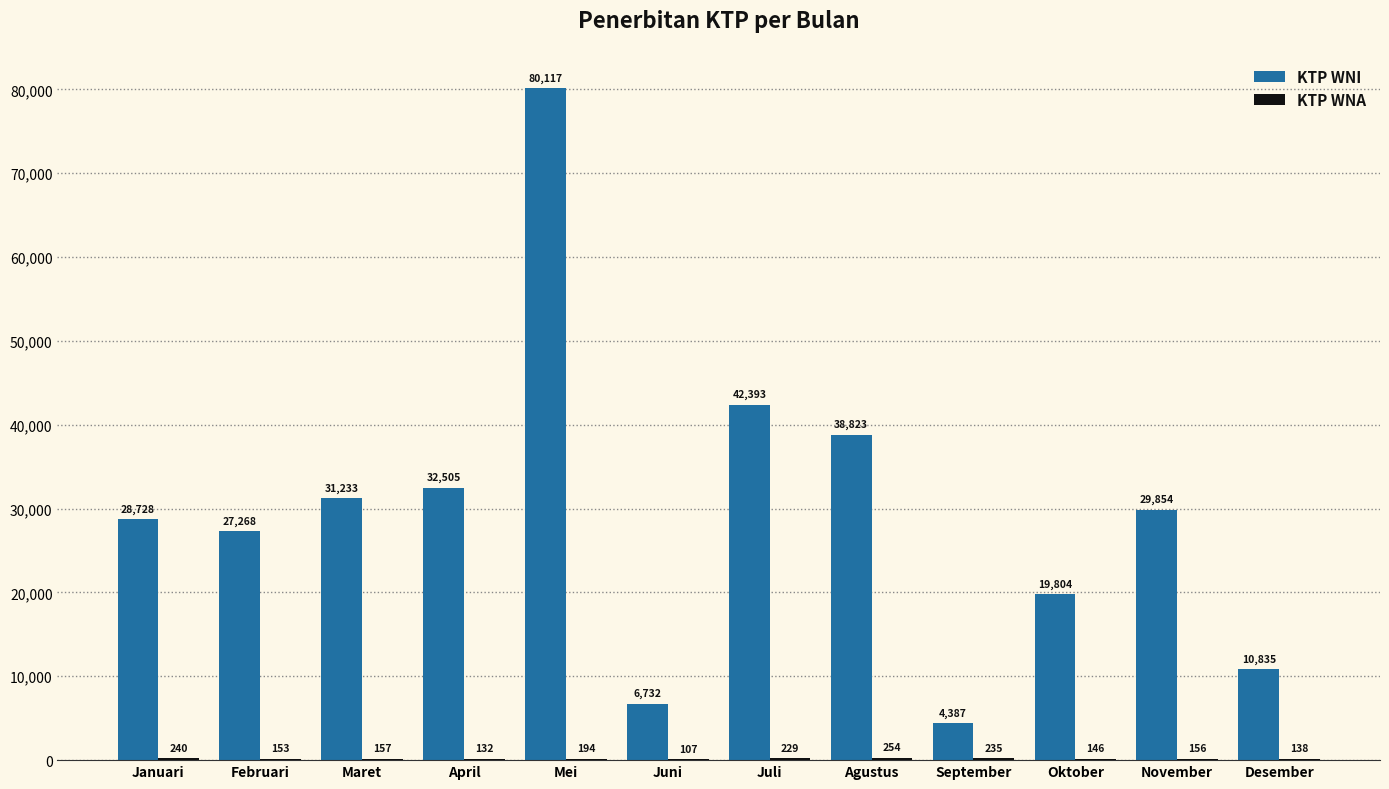

Between April and November, which series saw the biggest shift?

KTP WNI